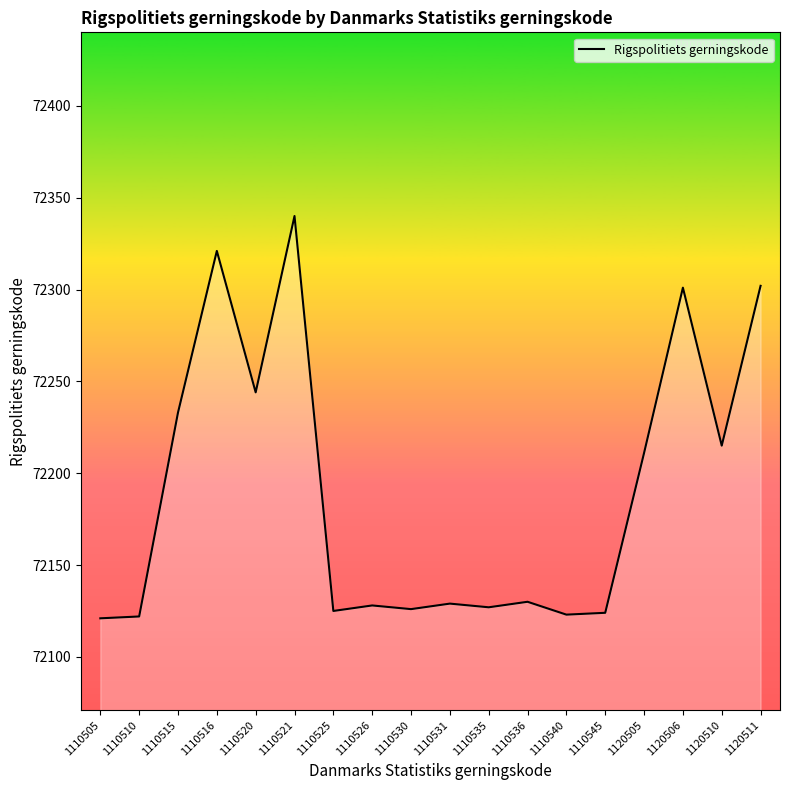

Does the chart display data point markers on the line(s)?

No